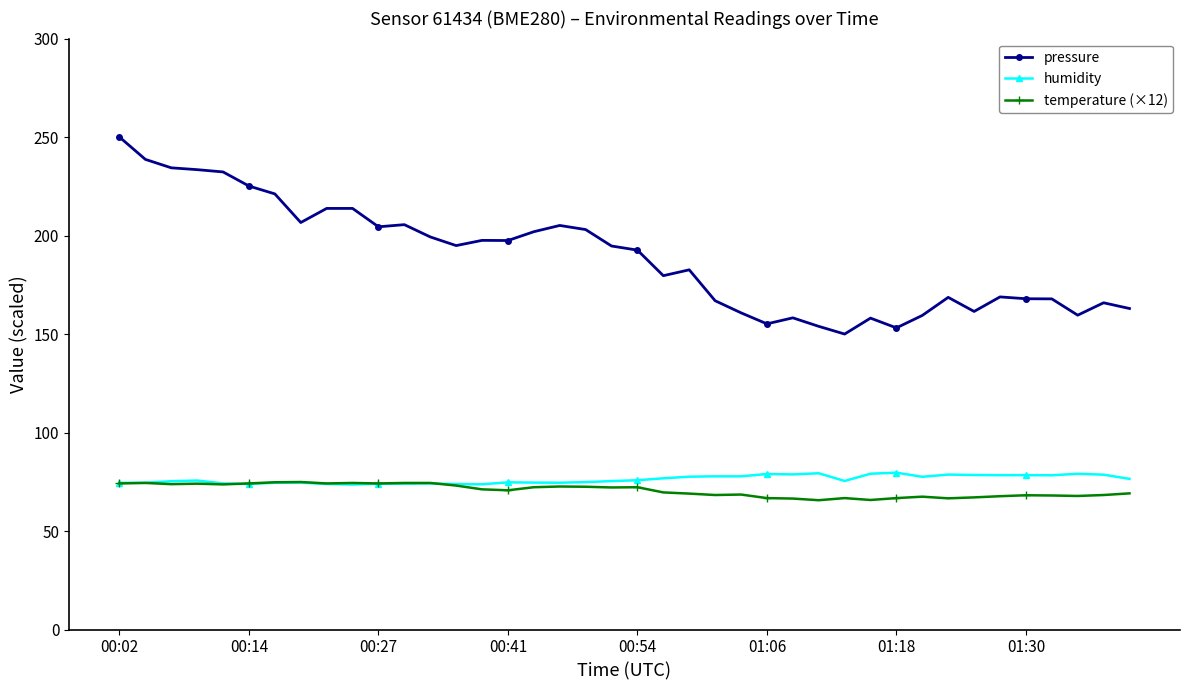

What is the maximum value for pressure?

250.0